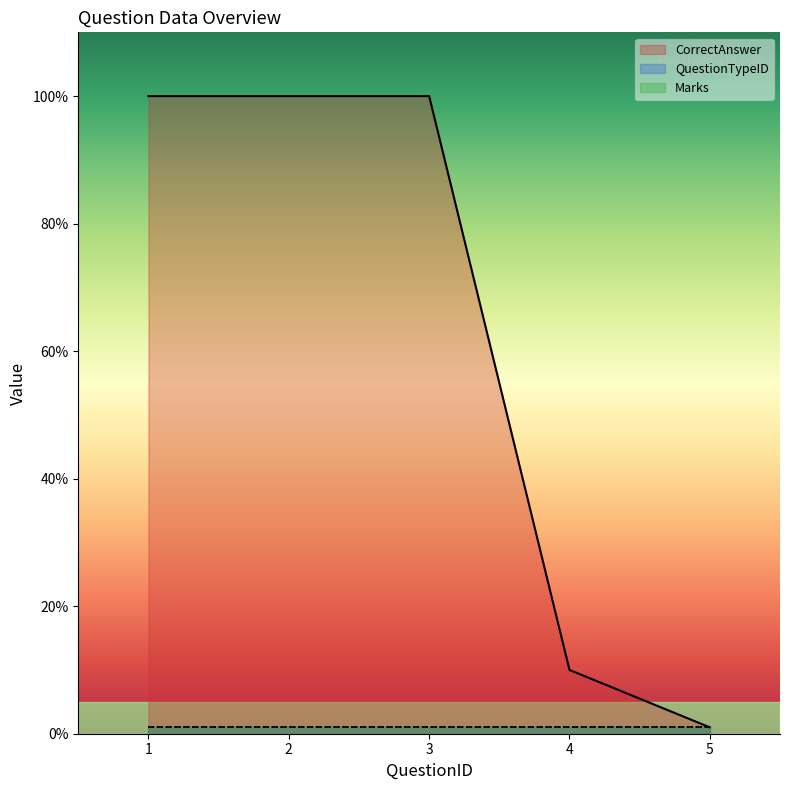

Is the value of CorrectAnswer at 3 greater than the value of QuestionTypeID at 3?

Yes